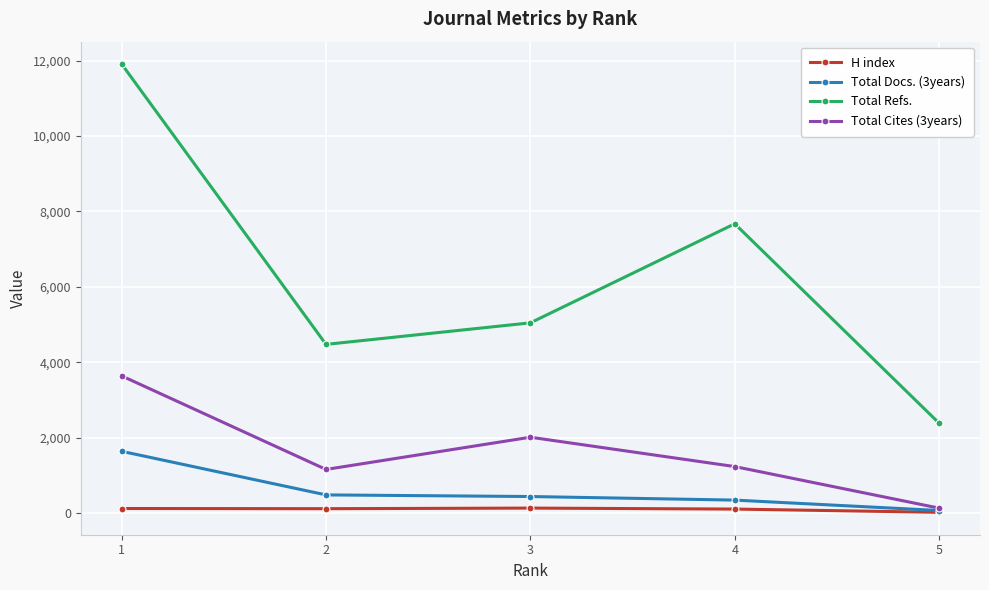

At which label does H index first exceed 111?

1